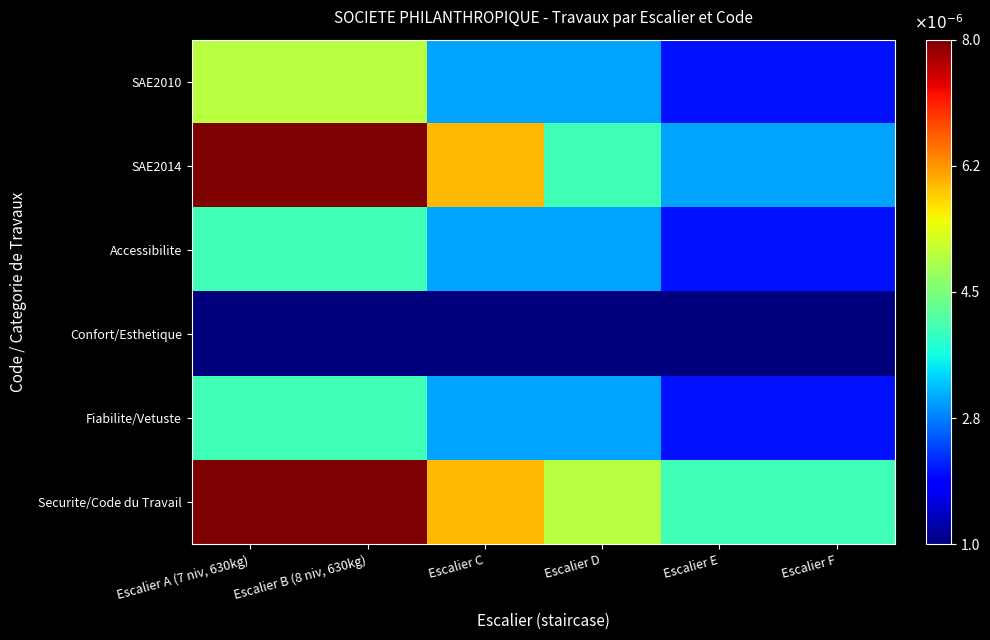

Reading left to right, extract all data points from this chart.

SAE2010: Escalier A (7 niv, 630kg)=0.0	Escalier B (8 niv, 630kg)=0.0	Escalier C=0.0	Escalier D=0.0	Escalier E=0.0	Escalier F=0.0
SAE2014: Escalier A (7 niv, 630kg)=0.0	Escalier B (8 niv, 630kg)=0.0	Escalier C=0.0	Escalier D=0.0	Escalier E=0.0	Escalier F=0.0
Accessibilite: Escalier A (7 niv, 630kg)=0.0	Escalier B (8 niv, 630kg)=0.0	Escalier C=0.0	Escalier D=0.0	Escalier E=0.0	Escalier F=0.0
Confort/Esthetique: Escalier A (7 niv, 630kg)=0.0	Escalier B (8 niv, 630kg)=0.0	Escalier C=0.0	Escalier D=0.0	Escalier E=0.0	Escalier F=0.0
Fiabilite/Vetuste: Escalier A (7 niv, 630kg)=0.0	Escalier B (8 niv, 630kg)=0.0	Escalier C=0.0	Escalier D=0.0	Escalier E=0.0	Escalier F=0.0
Securite/Code du Travail: Escalier A (7 niv, 630kg)=0.0	Escalier B (8 niv, 630kg)=0.0	Escalier C=0.0	Escalier D=0.0	Escalier E=0.0	Escalier F=0.0